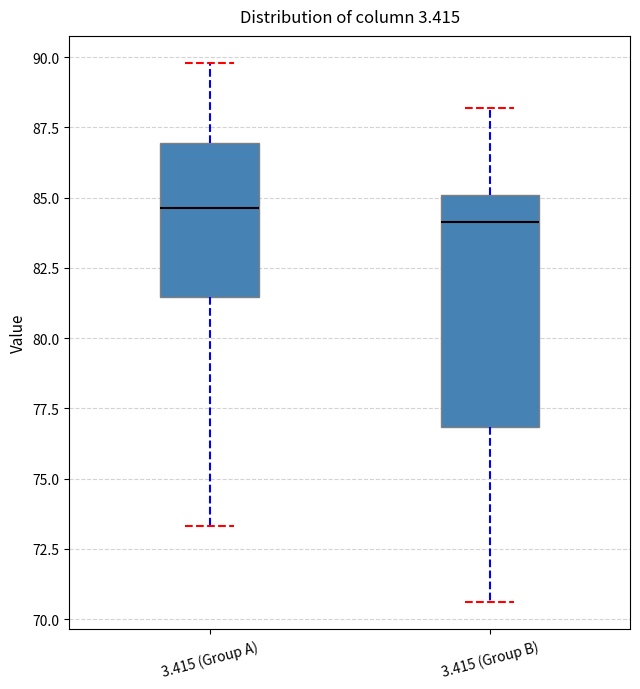

Reading left to right, read every box against the y-axis: the position of its median line, the range the box covers, and the ends of its whiskers. The values are not printed on the chart, so give them approximately, as read against the axis.

3.415 (Group A): median 84.5, box 81.5 to 87.0, whiskers 73.5 to 90.0
3.415 (Group B): median 84.0, box 77.0 to 85.0, whiskers 70.5 to 88.0